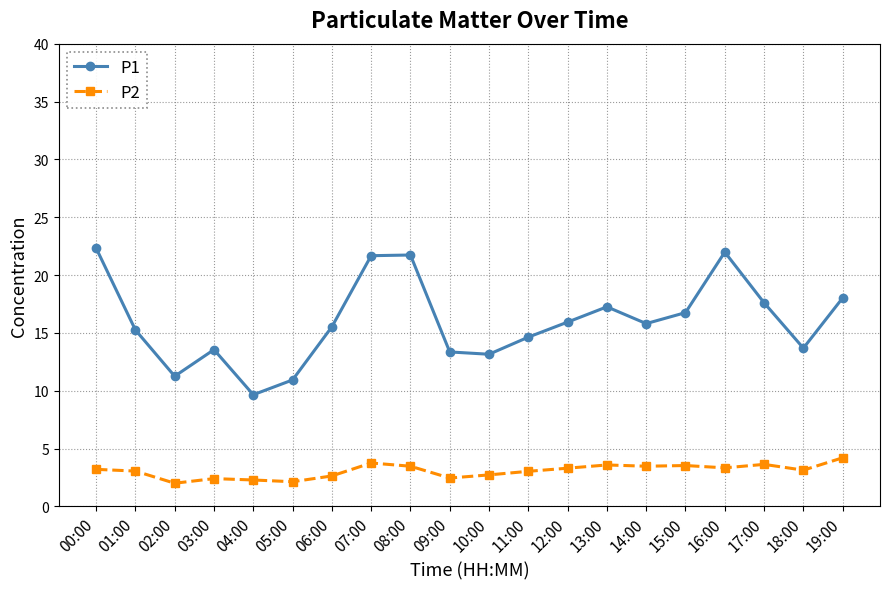

The value of P2 at 17:00 is 1.3. True or false?

False